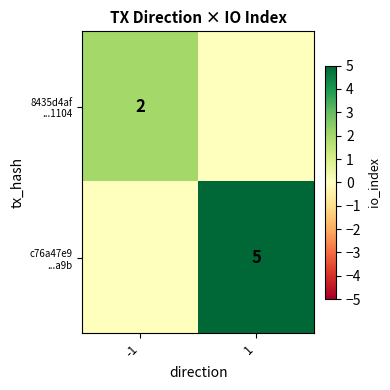

What is the highest value of the 8435d4af ...1104 series?

2